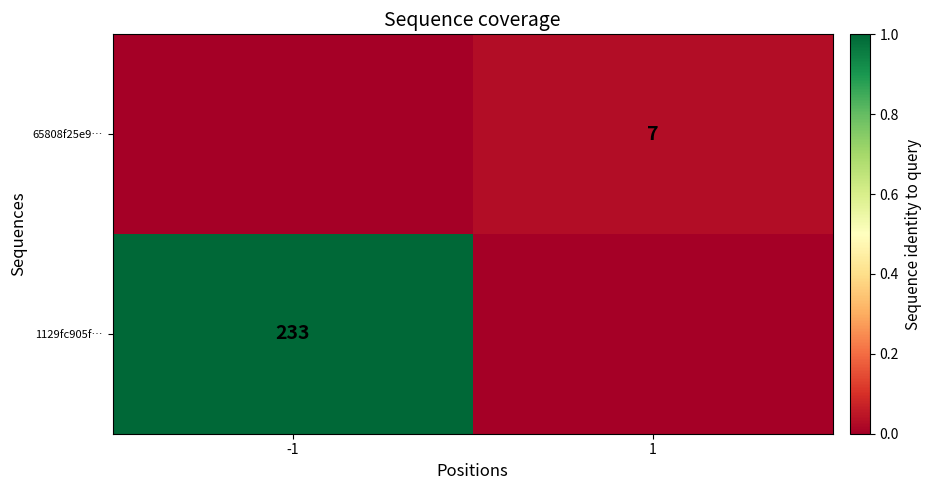

Is it true that 65808f25e9… equals 12 at 1?

False